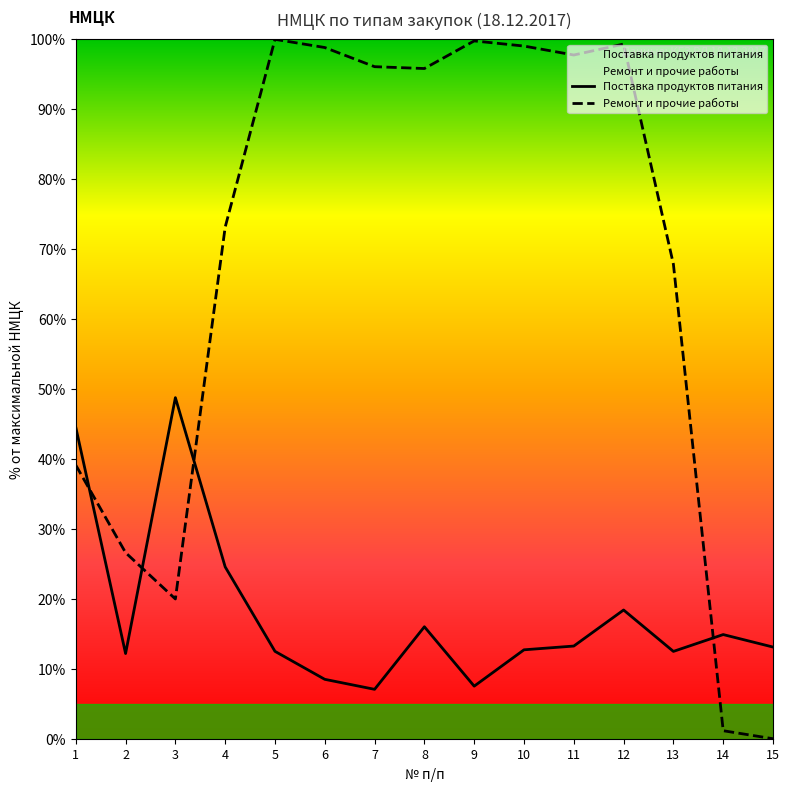

Reading left to right, list all the values displayed in this chart.

Поставка продуктов питания: 44.5	12.2	48.8	24.6	12.5	8.5	7.1	16.0	7.5	12.7	13.3	18.4	12.5	14.9	13.1
Ремонт и прочие работы: 39.1	26.6	20.0	73.1	100.0	98.8	96.1	95.8	99.8	99.0	97.8	99.3	67.9	1.1	0.0